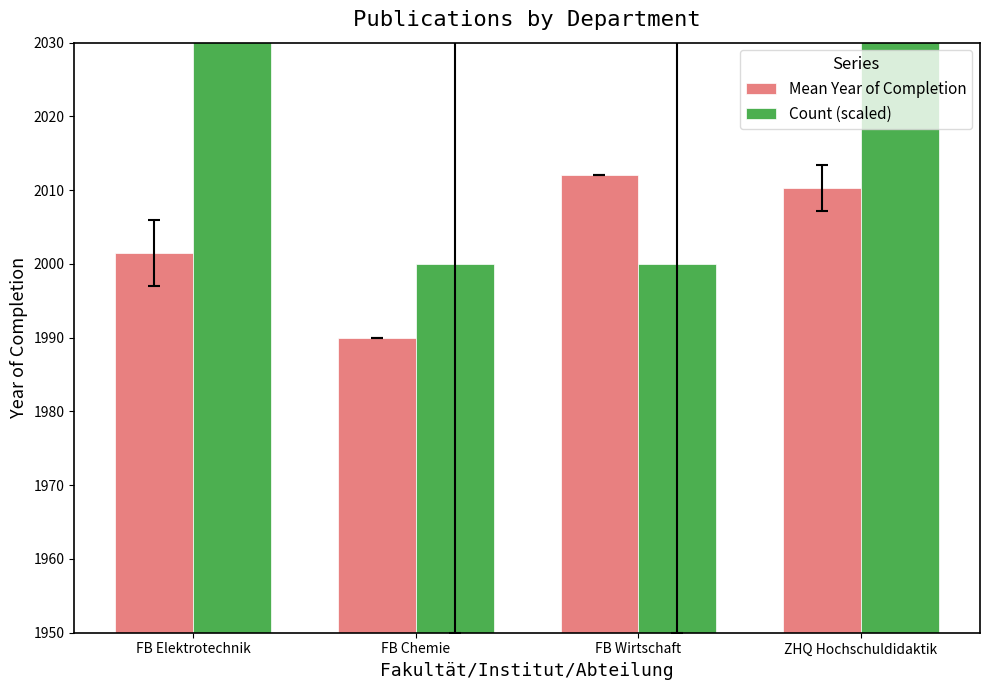

What is the maximum value for Count (scaled)?

3200.0